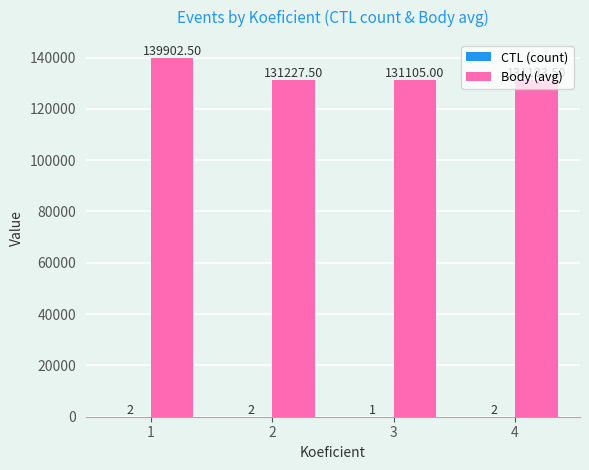

Which series has the largest total across all categories?

Body (avg)